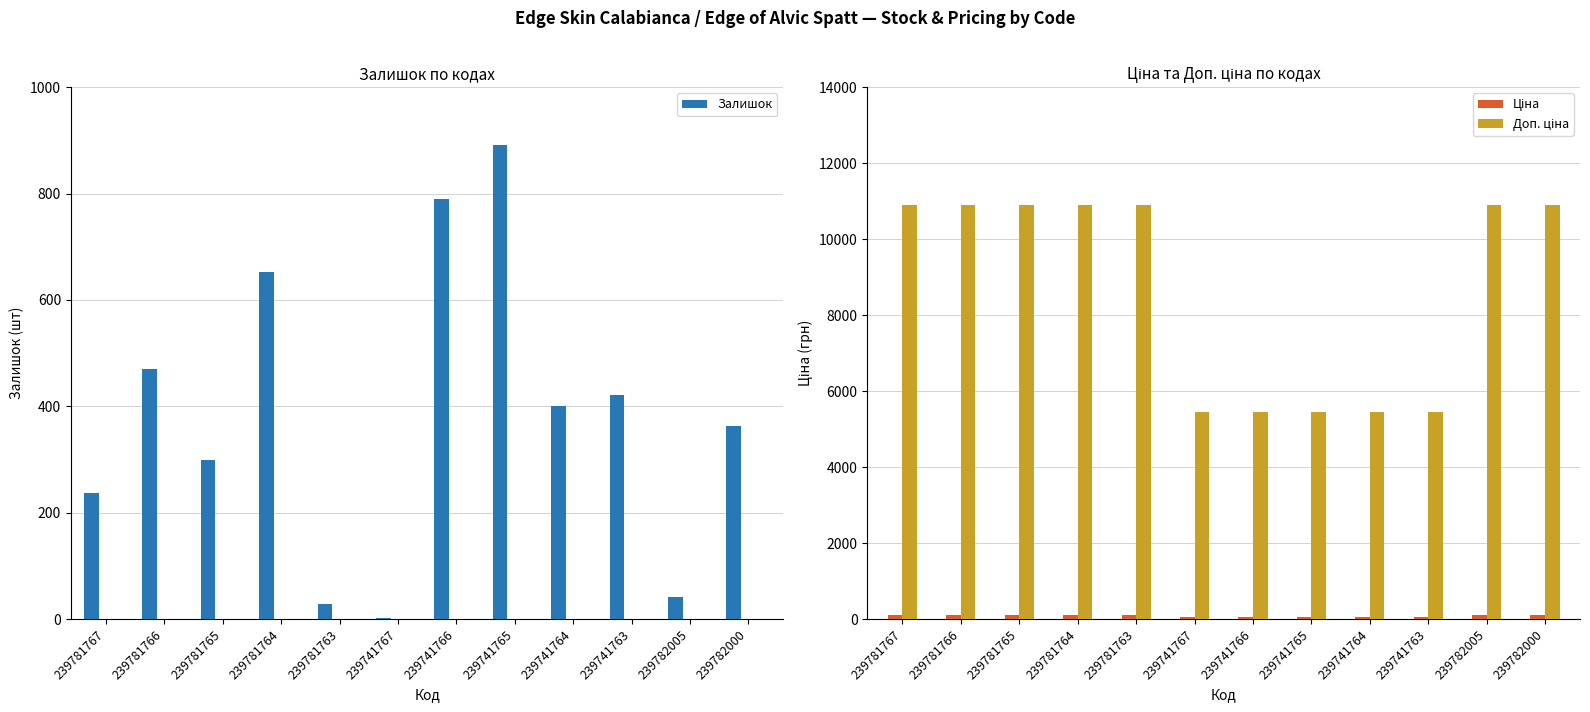

At how many categories does at least one series exceed 3973?

12